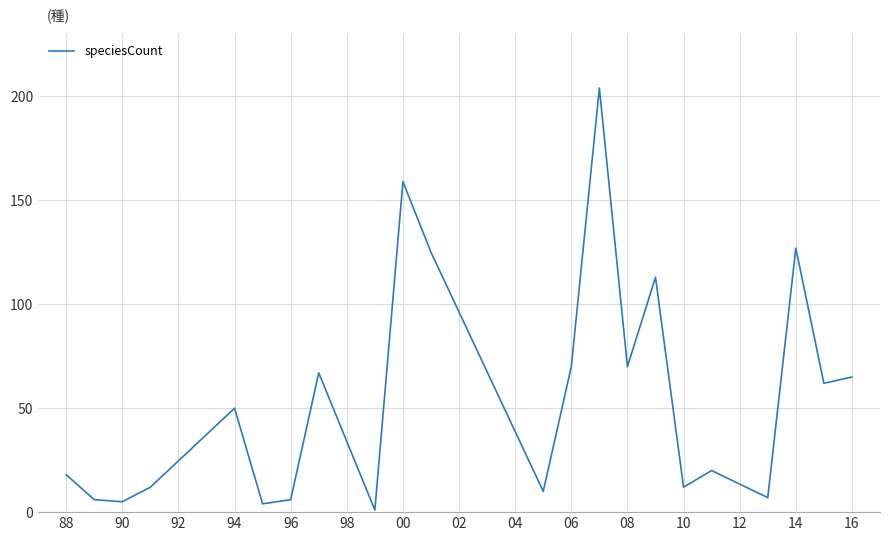

What is the difference between the maximum and minimum values?

203